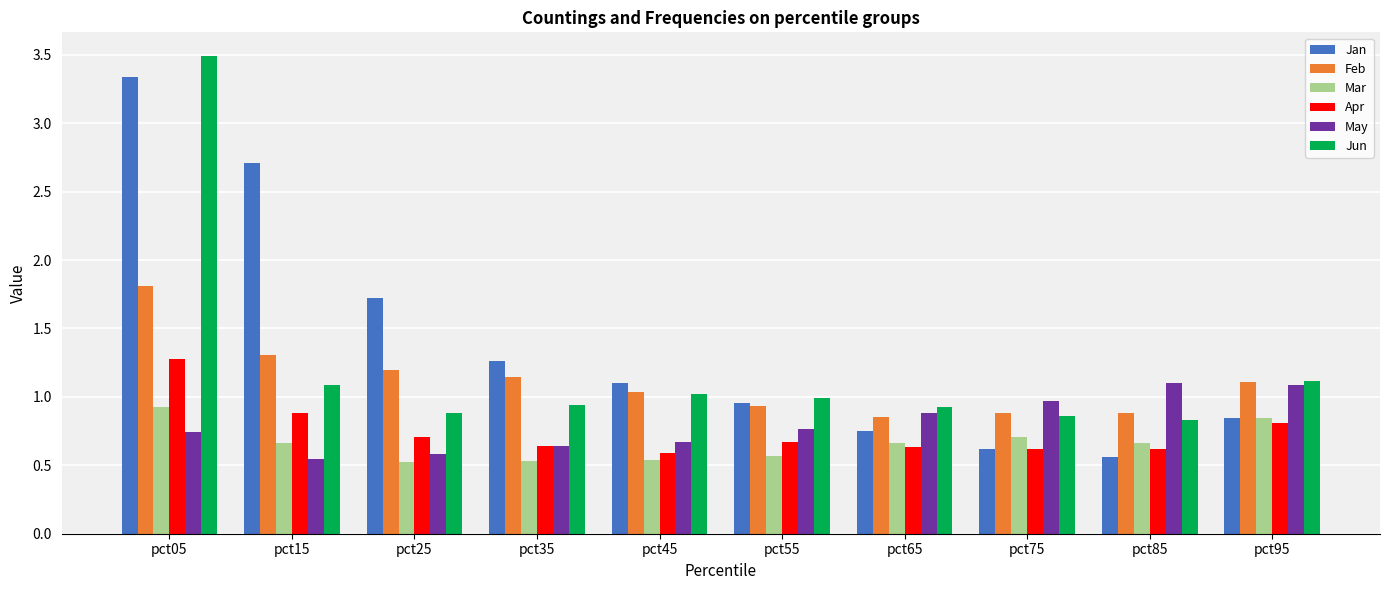

The value of Jun at pct05 is 3.5. True or false?

True